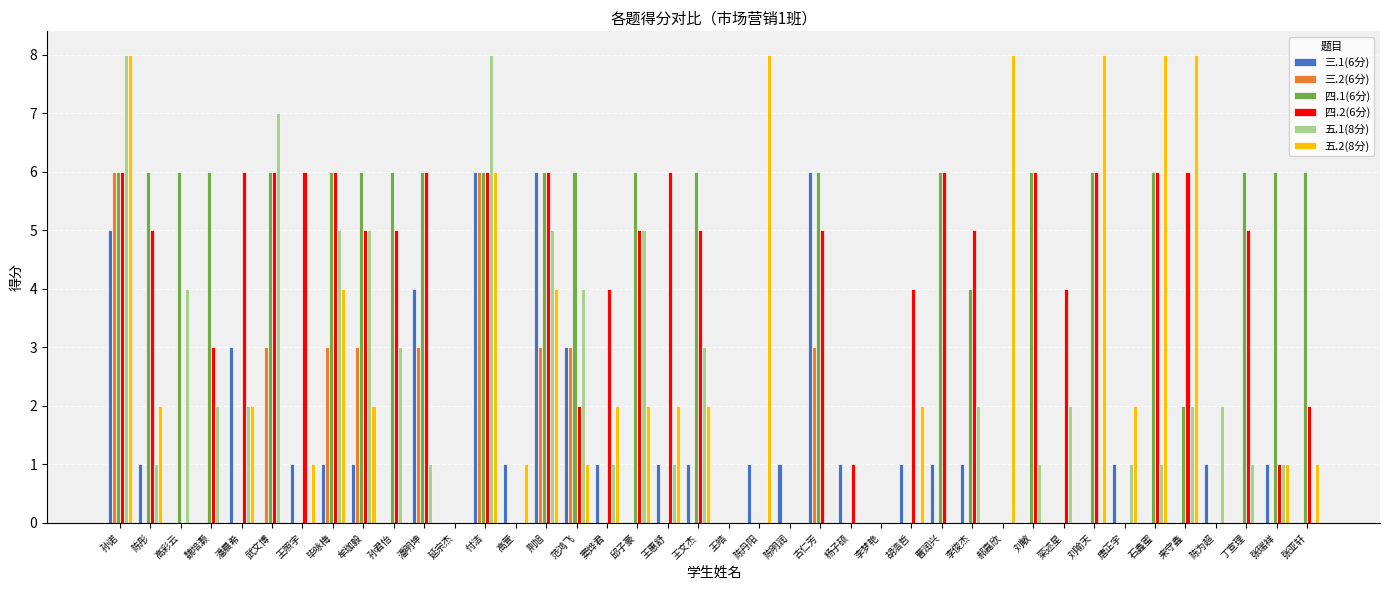

What is the greatest value displayed?

8